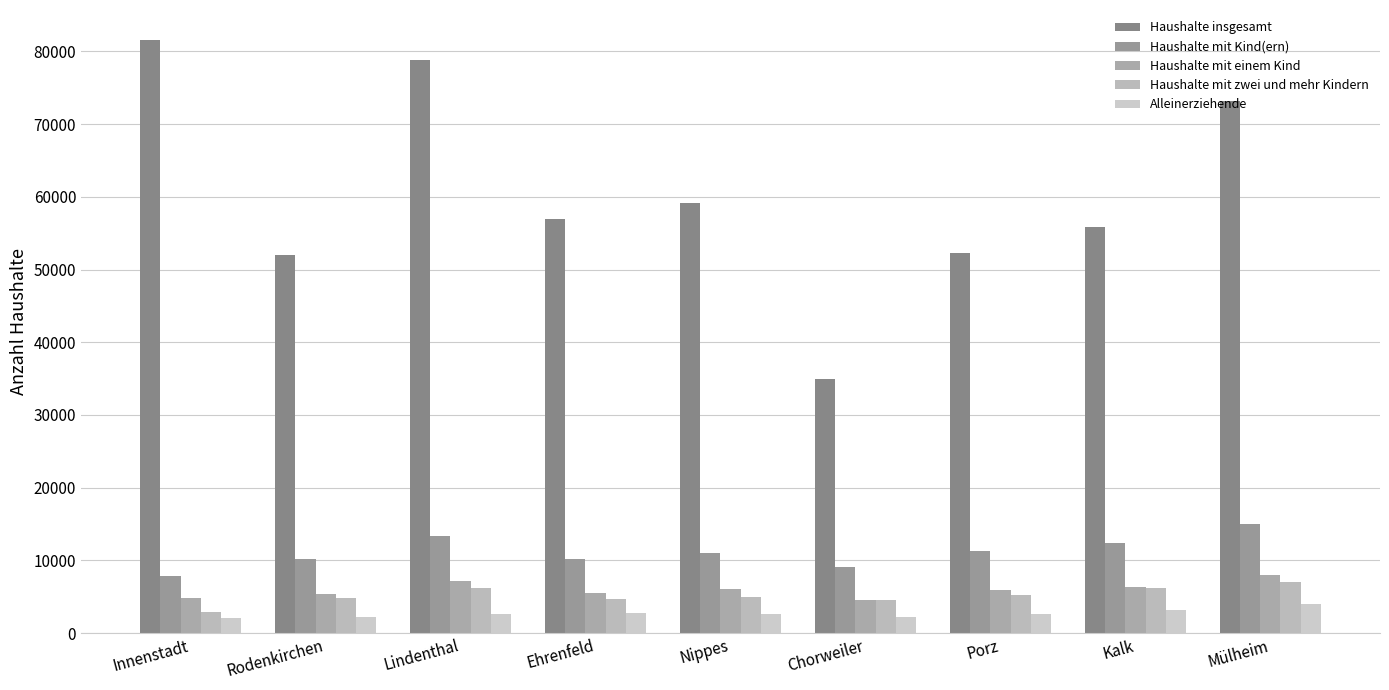

At which label does Haushalte mit Kind(ern) first exceed 11010?

Lindenthal